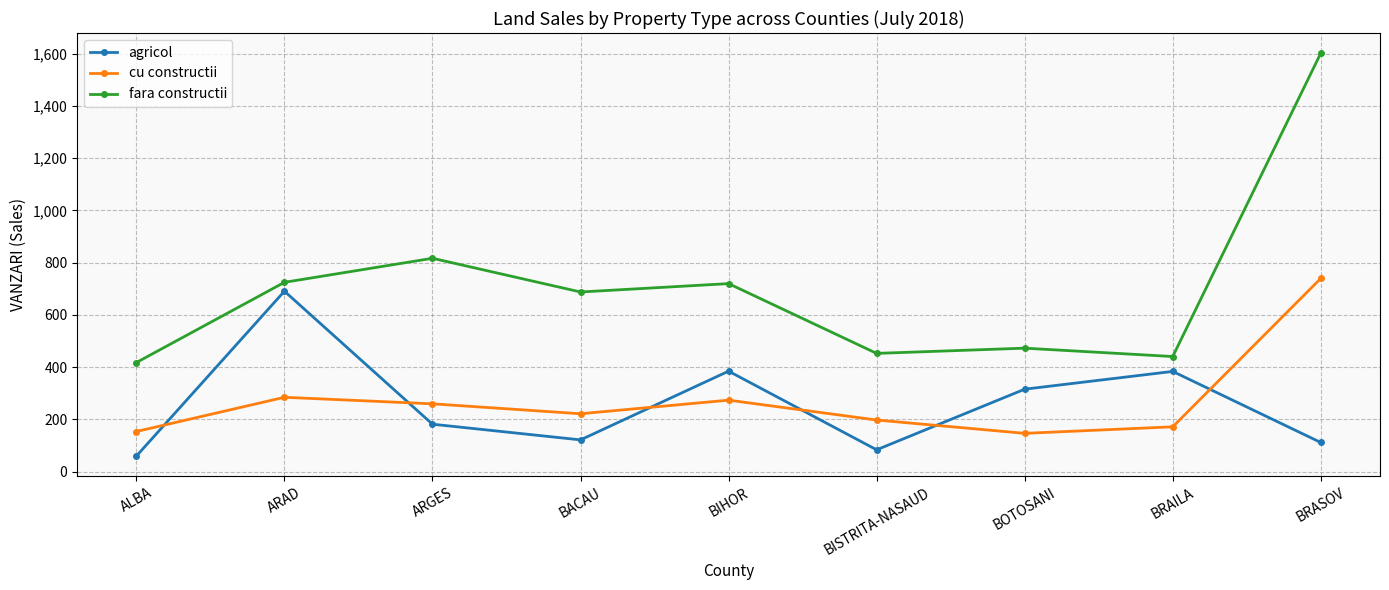

How many interior local peaks does the cu constructii series have?

2